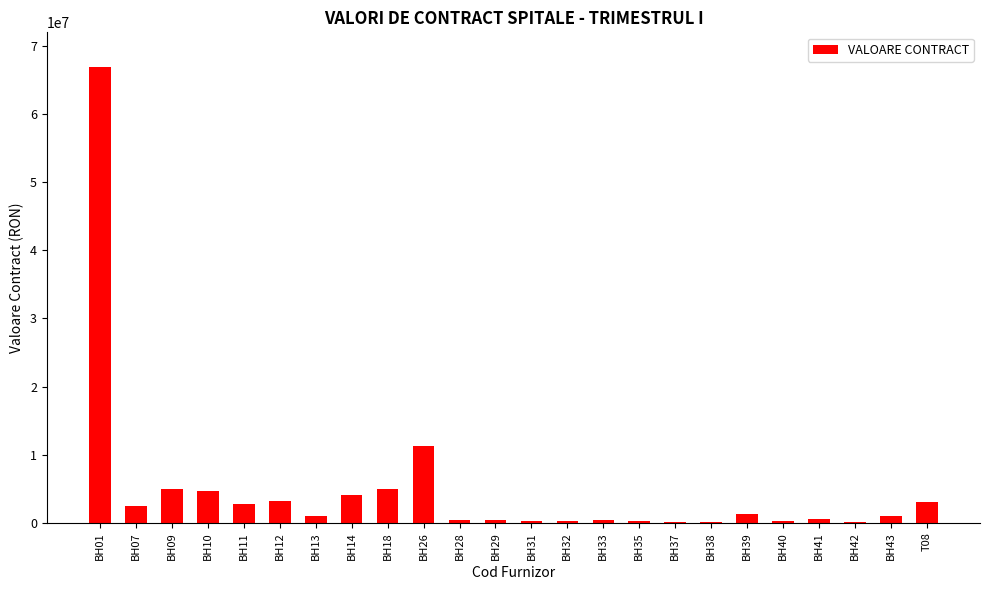

Which category has the highest value across all series?

BH01